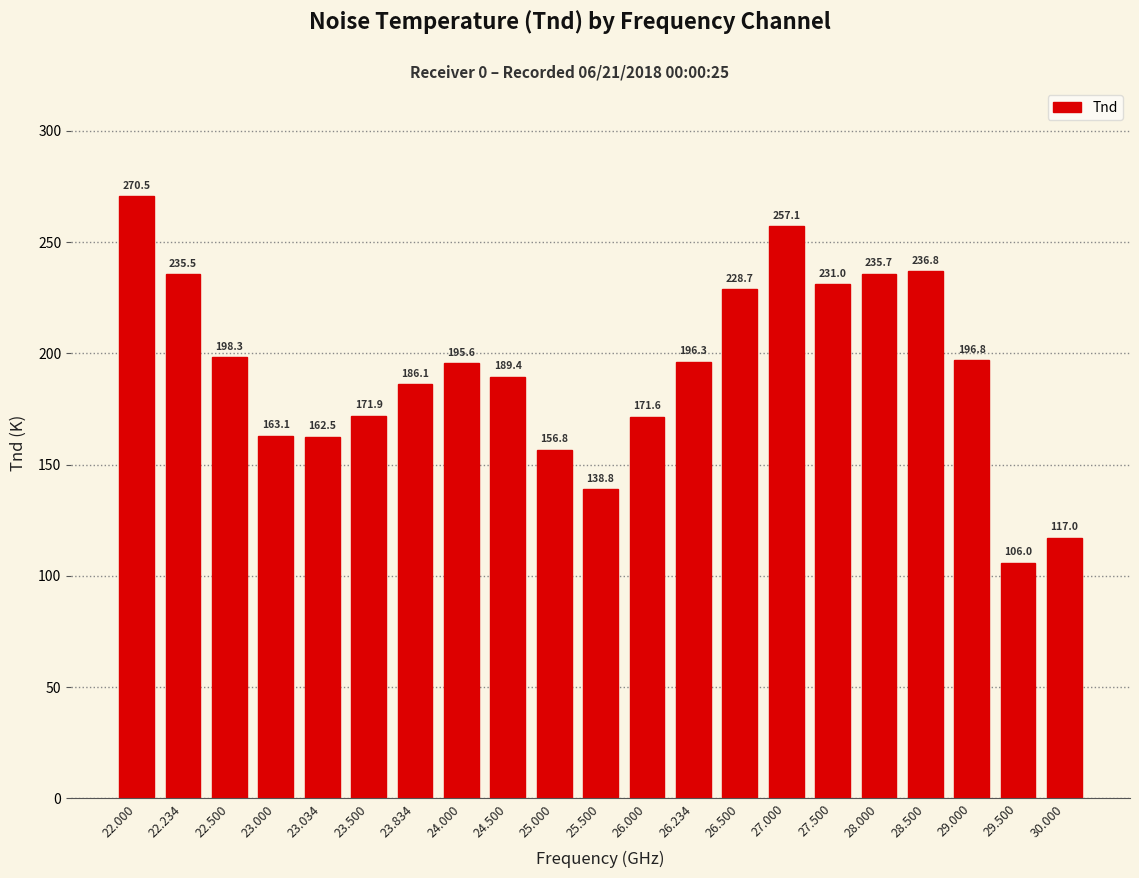

At which label is the value closest to 188?

24.500